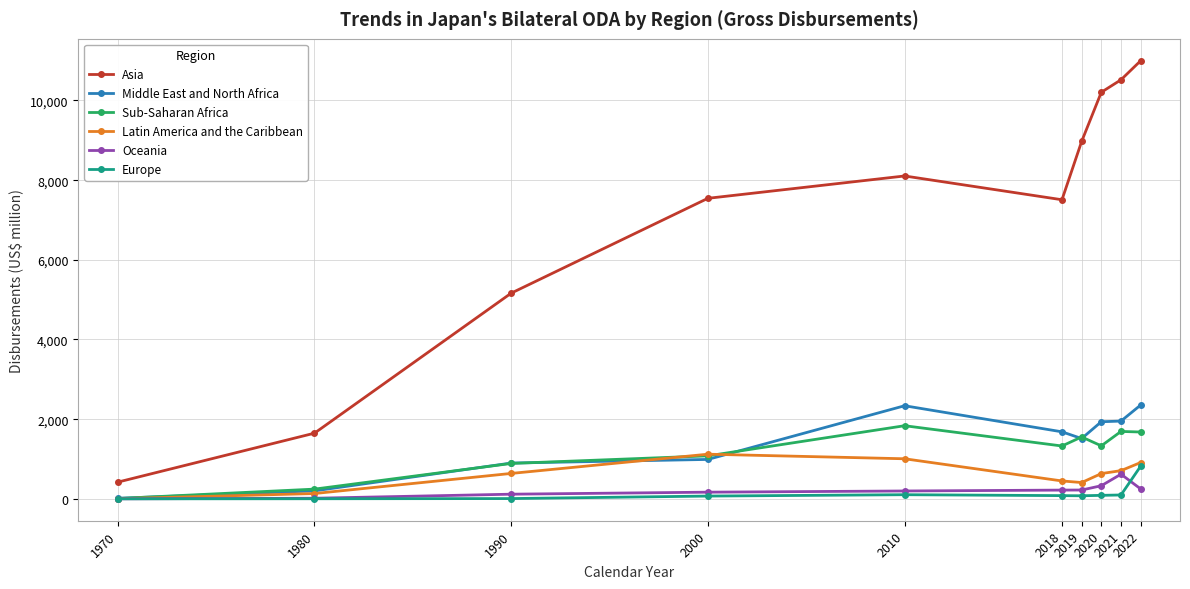

What are all the series names shown in the legend?

Asia, Middle East and North Africa, Sub-Saharan Africa, Latin America and the Caribbean, Oceania, Europe